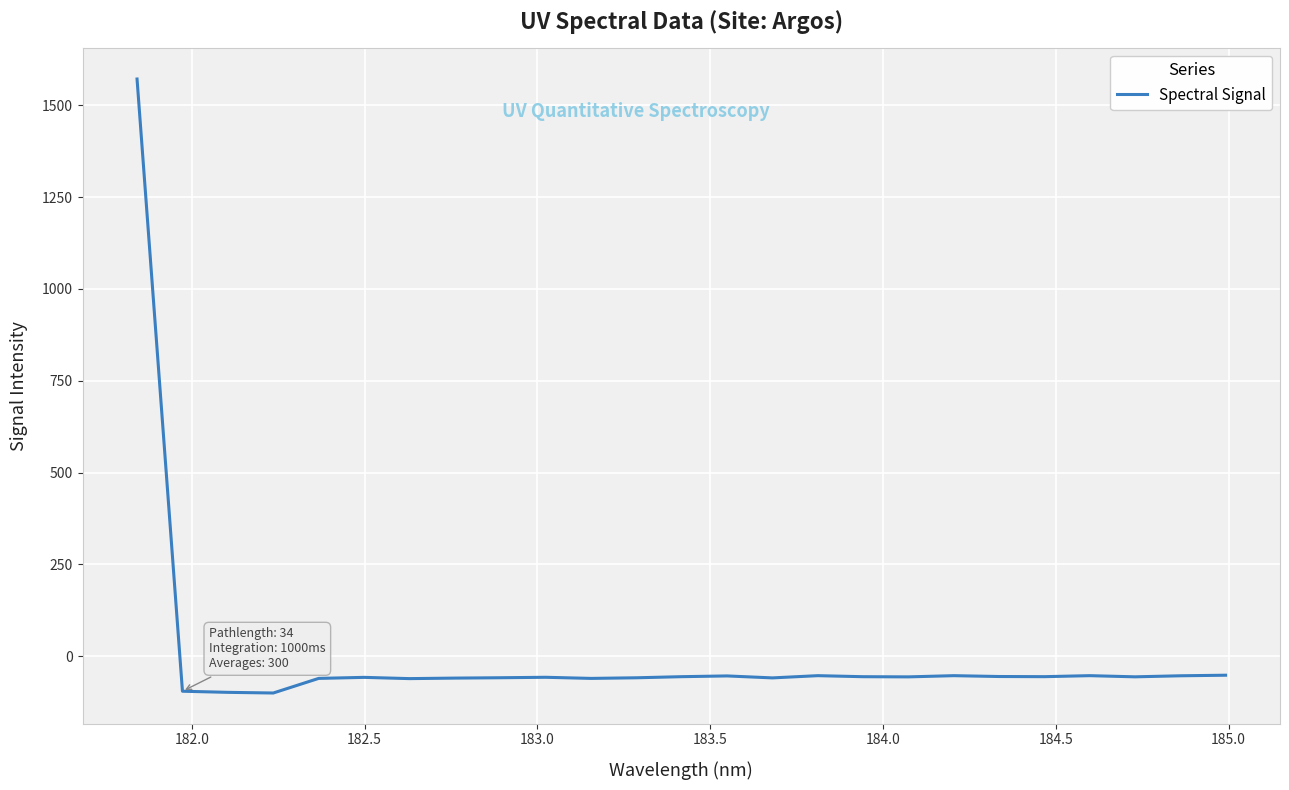

What is the maximum value shown in the chart?

1571.7